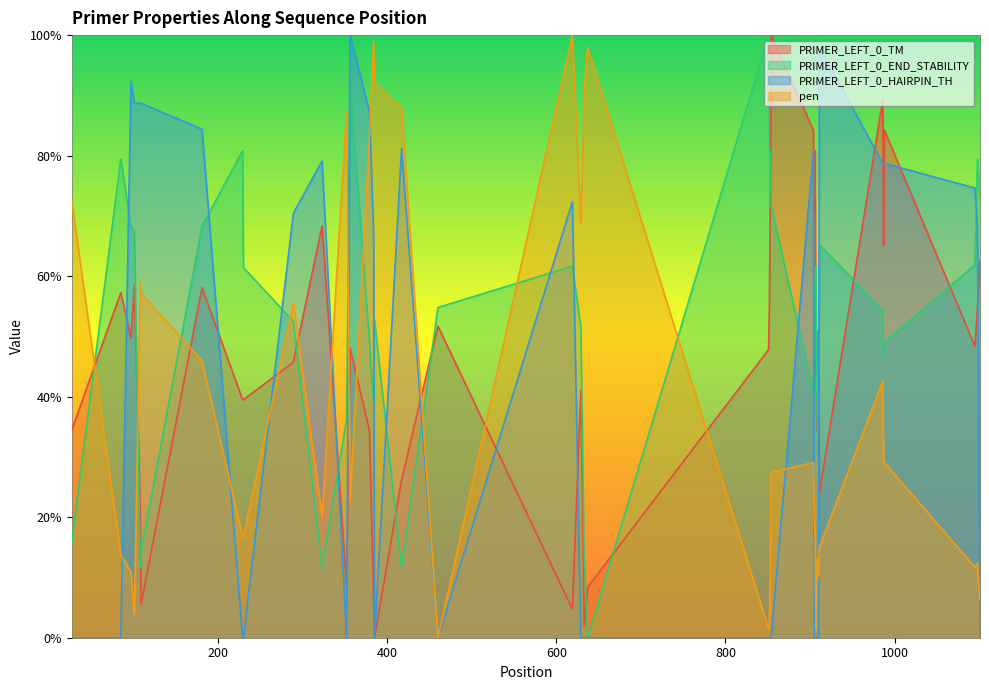

What is the maximum value shown in the chart?

100.0